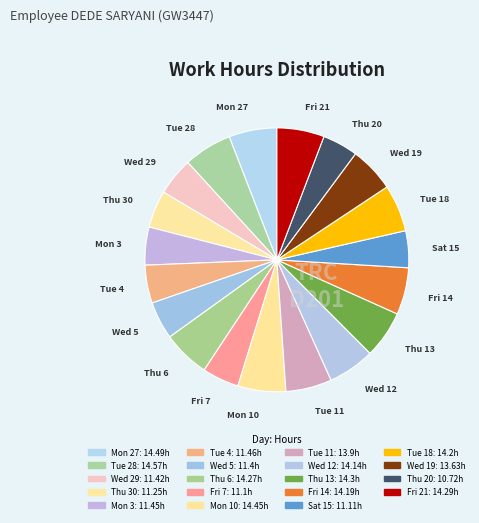

Count the number of slices in the pie.

19